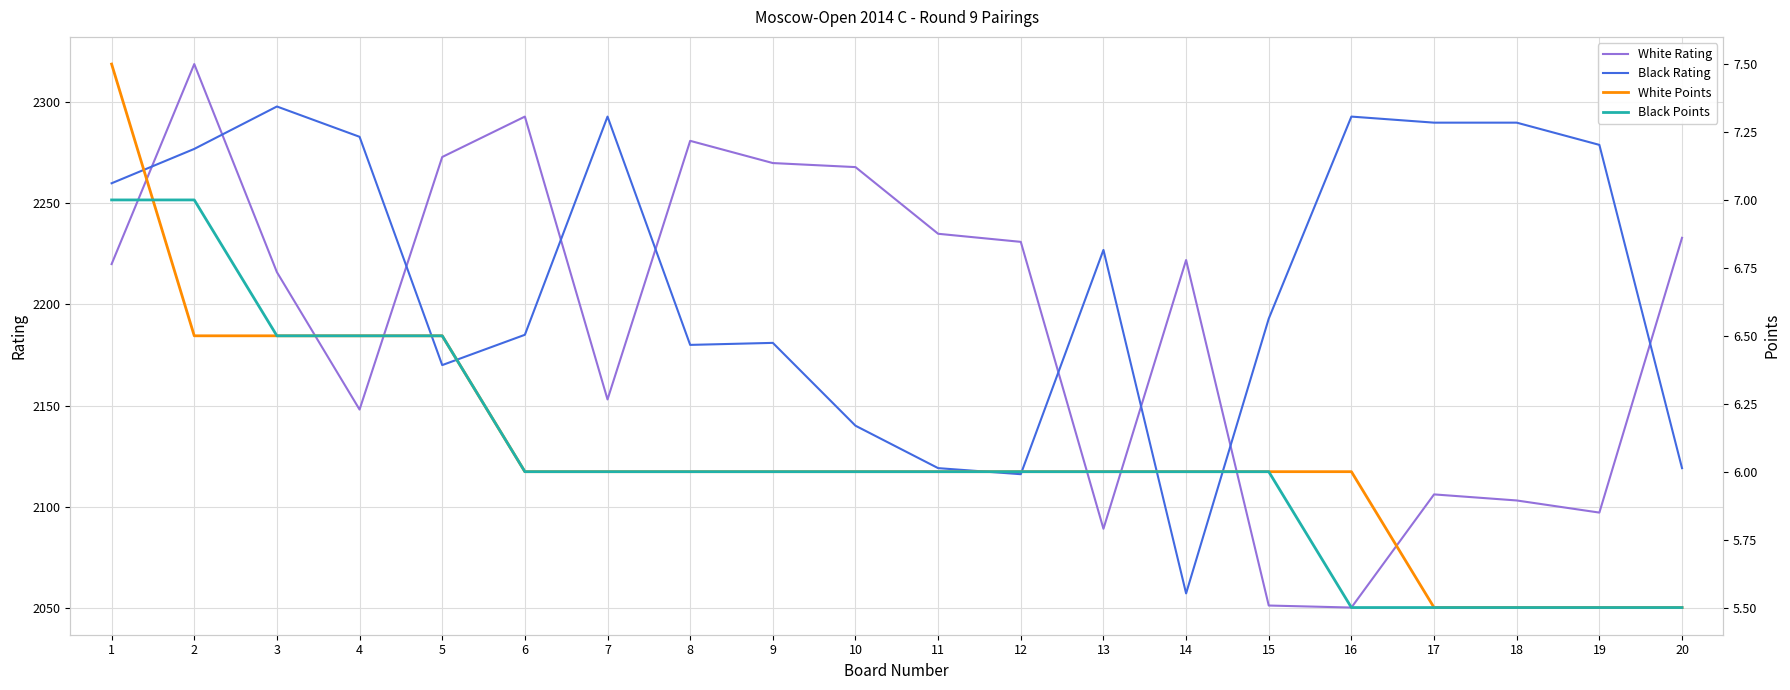

What is the value of the White Rating point at the 5th from the left?

2273.0